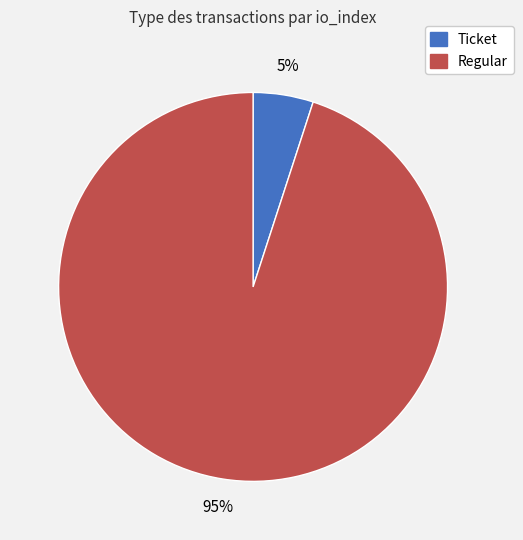

Do Regular and Ticket together represent more than half of the pie?

Yes